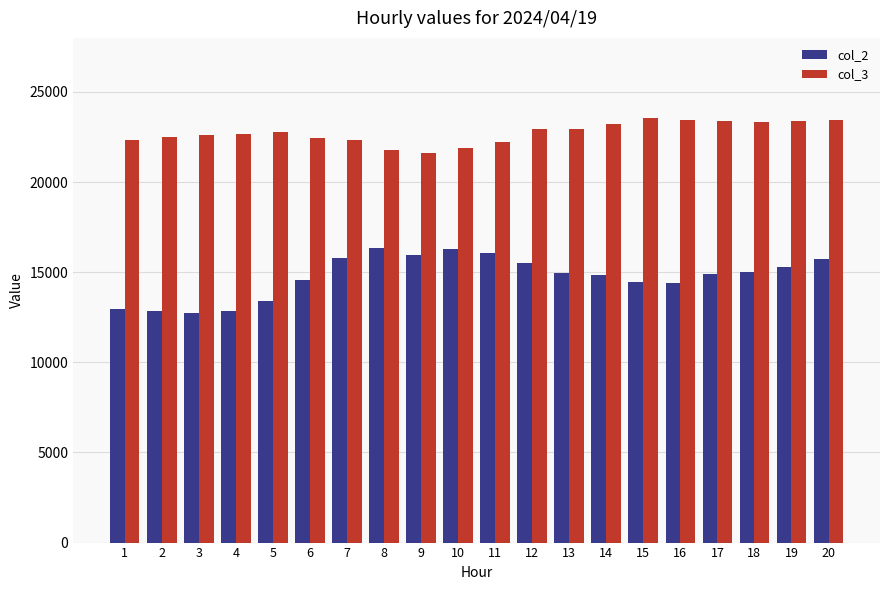

What is the total value across all series at 4?

35536